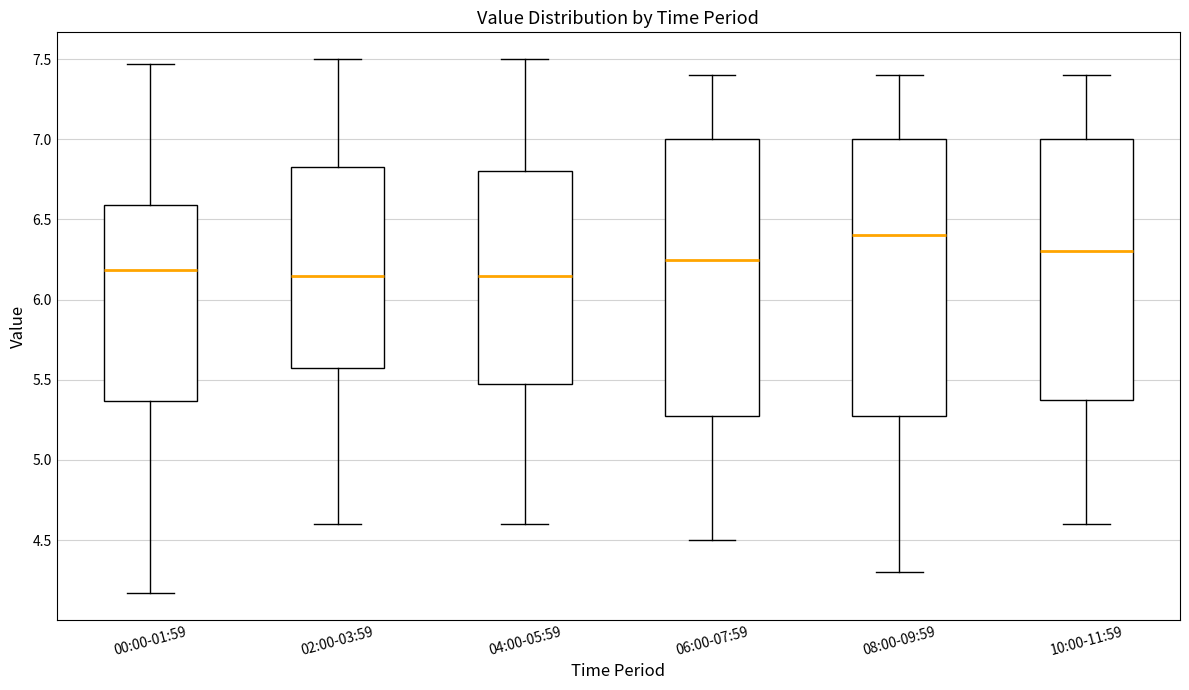

Which box's median line is the highest?

08:00-09:59